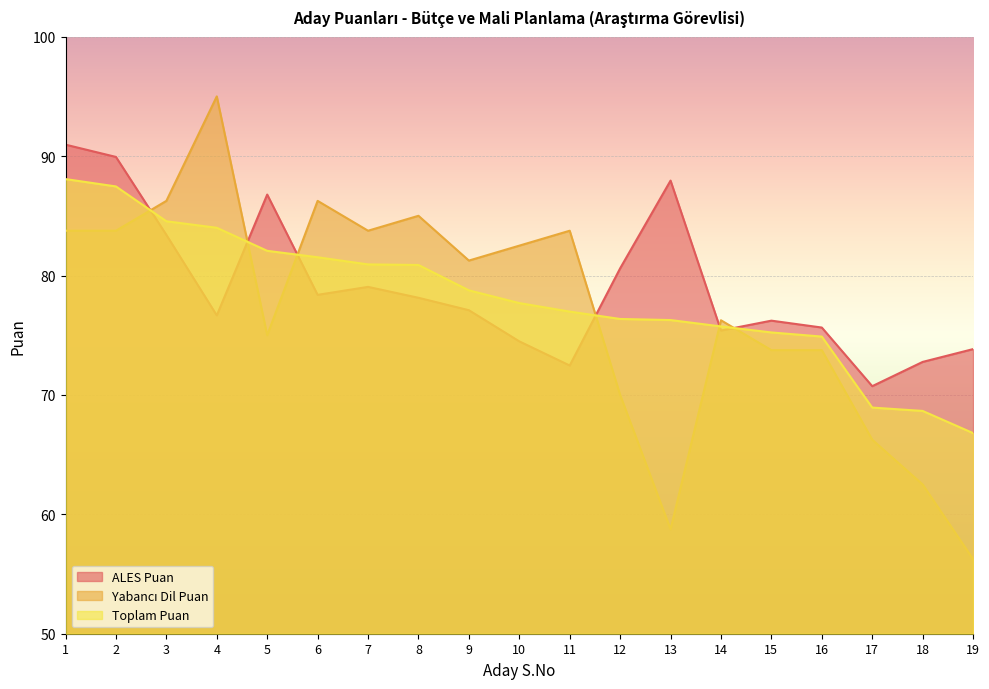

At which label does ALES Puan first exceed 77?

1